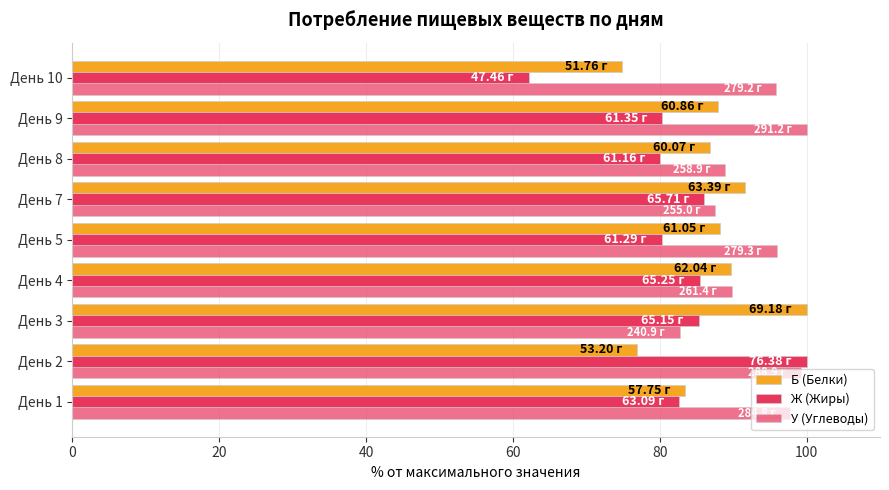

Reading left to right, what are all the values shown in this chart?

Б (Белки): 83.5	76.9	100.0	89.7	88.2	91.6	86.8	88.0	74.8
Ж (Жиры): 82.6	100.0	85.3	85.4	80.2	86.0	80.1	80.3	62.1
У (Углеводы): 97.8	99.2	82.7	89.8	95.9	87.6	88.9	100.0	95.9